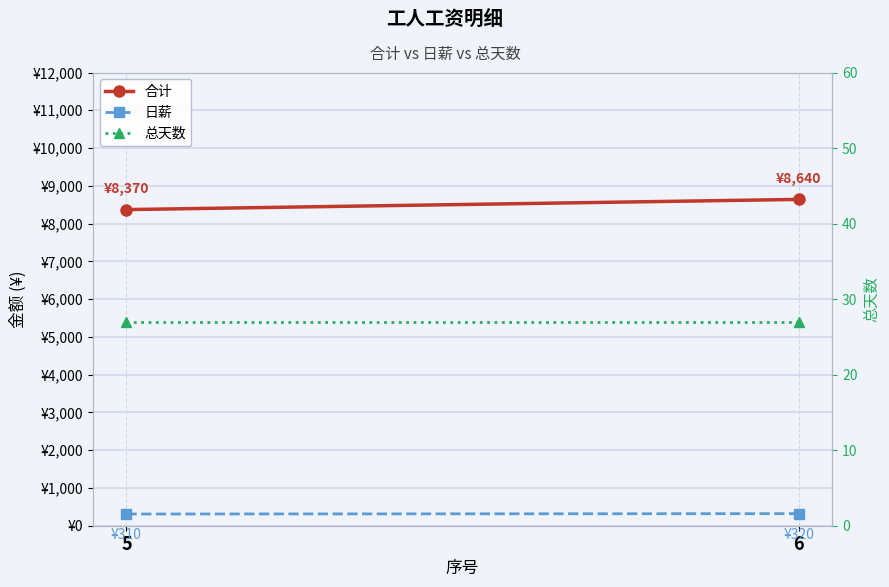

How many 合计 values are between 8370 and 8640?

2